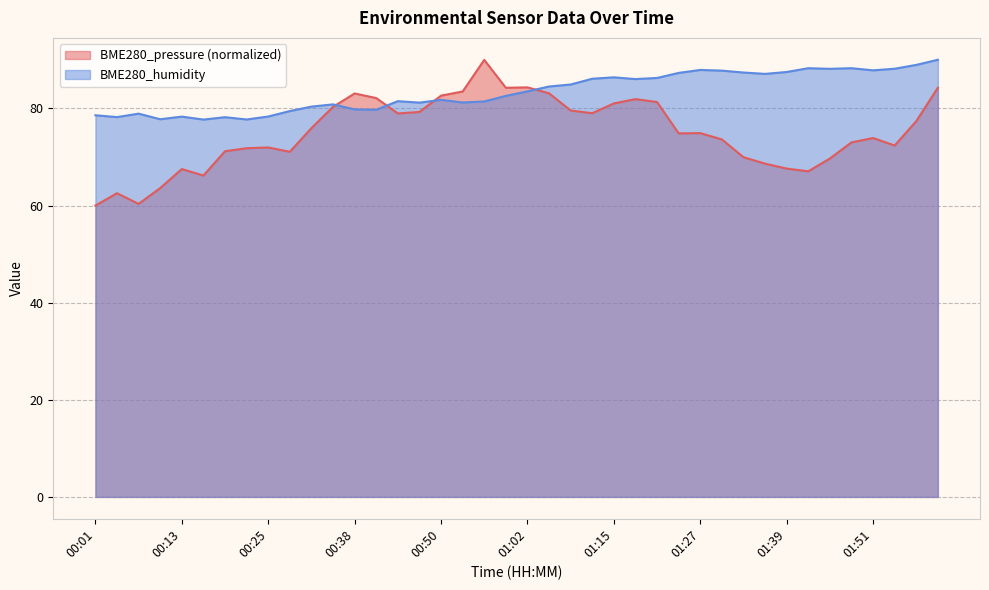

What is the difference between the highest and lowest values at 00:53?

2.3